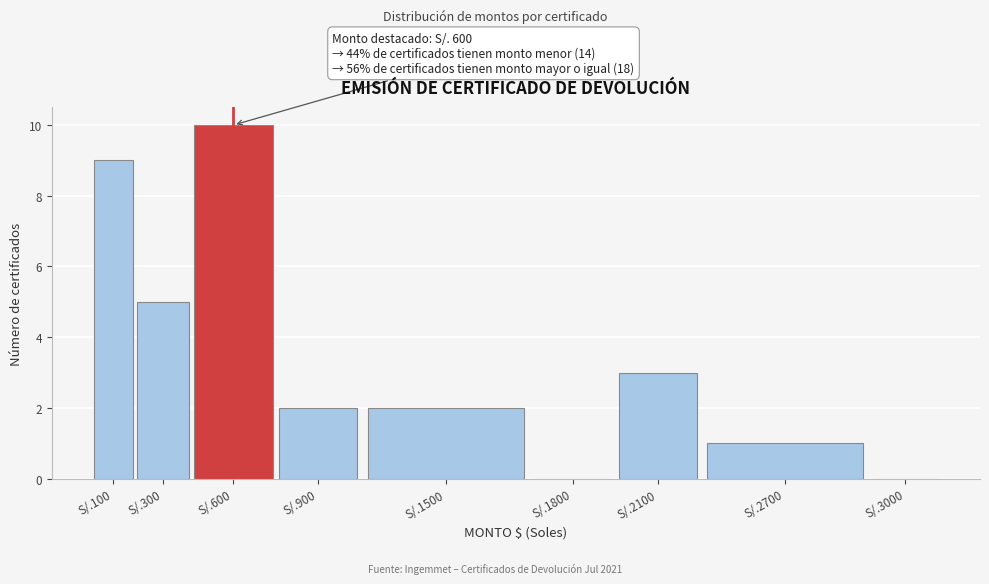

Reading left to right, extract all data points from this chart.

S/.100=9	S/.300=5	S/.600=10	S/.900=2	S/.1500=2	S/.1800=0	S/.2100=3	S/.2700=1	S/.3000=0